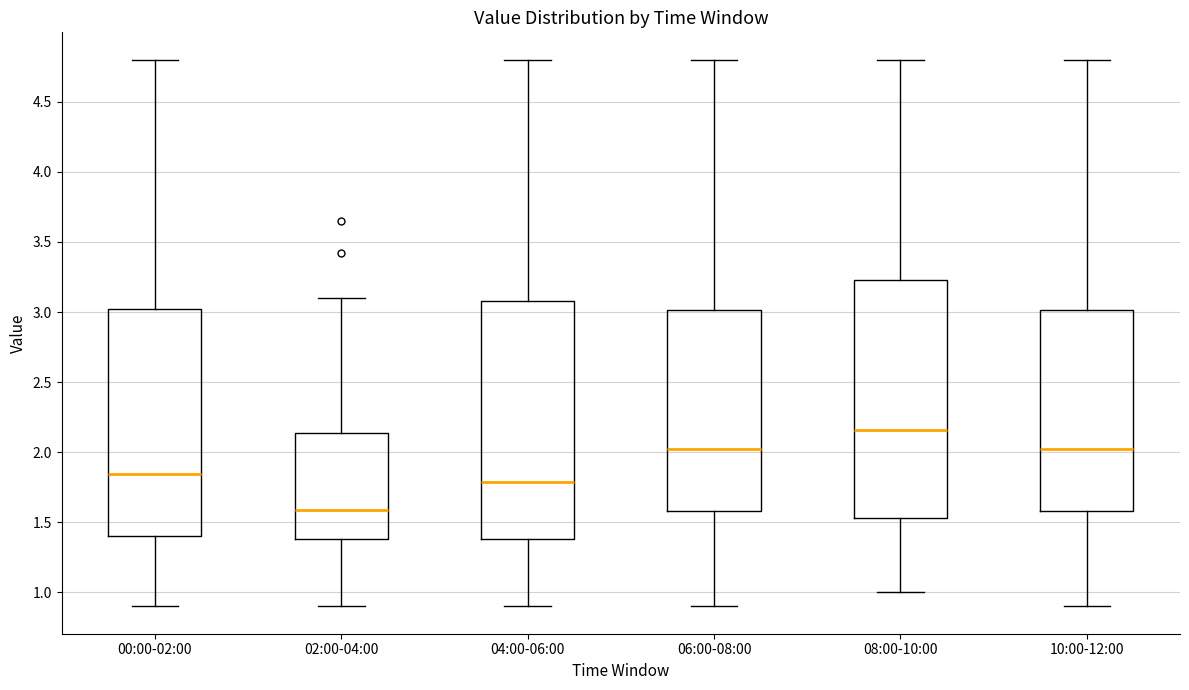

Reading left to right, read every box against the y-axis: the position of its median line, the range the box covers, and the ends of its whiskers. The values are not printed on the chart, so give them approximately, as read against the axis.

00:00-02:00: median 1.85, box 1.40 to 3.00, whiskers 0.90 to 4.80
02:00-04:00: median 1.60, box 1.40 to 2.15, whiskers 0.90 to 3.10
04:00-06:00: median 1.80, box 1.40 to 3.10, whiskers 0.90 to 4.80
06:00-08:00: median 2.05, box 1.60 to 3.00, whiskers 0.90 to 4.80
08:00-10:00: median 2.15, box 1.55 to 3.25, whiskers 1.00 to 4.80
10:00-12:00: median 2.05, box 1.60 to 3.00, whiskers 0.90 to 4.80